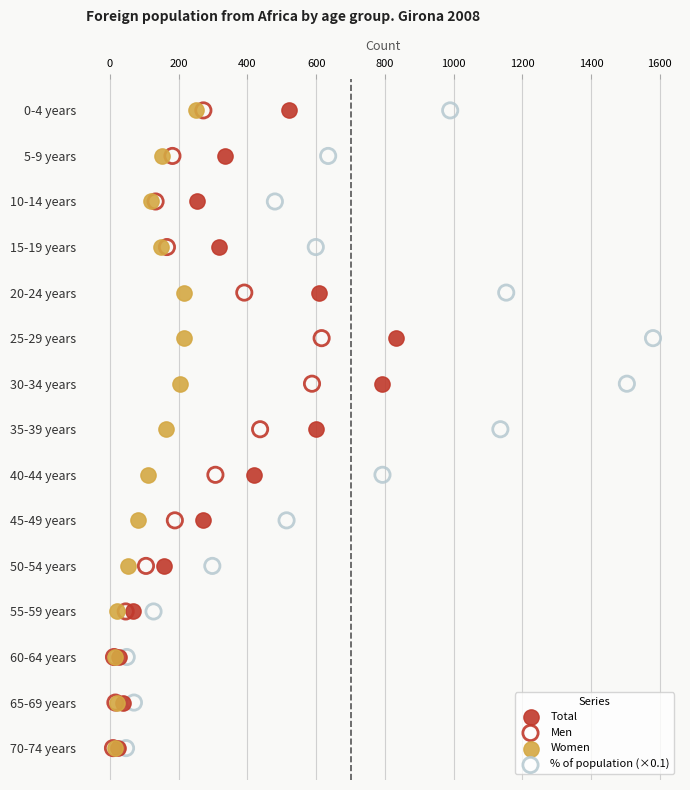

What are all the series names shown in the legend?

Total, Men, Women, % of population (×0.1)